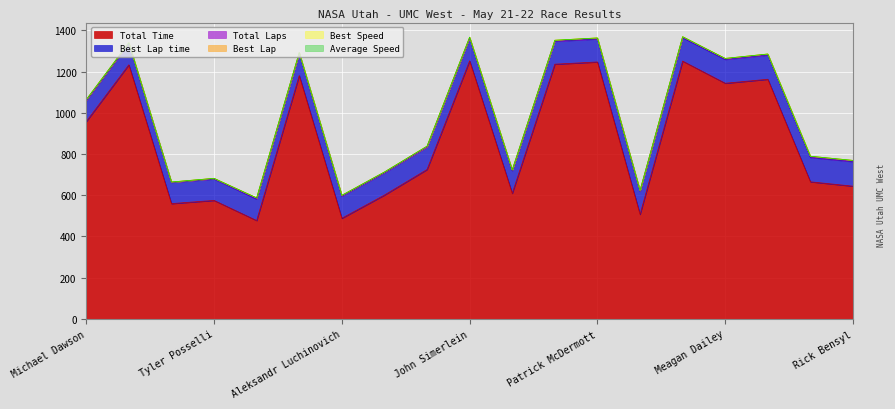

Between Kory Woodbury and Nathan Ulrich, which is larger?

Kory Woodbury